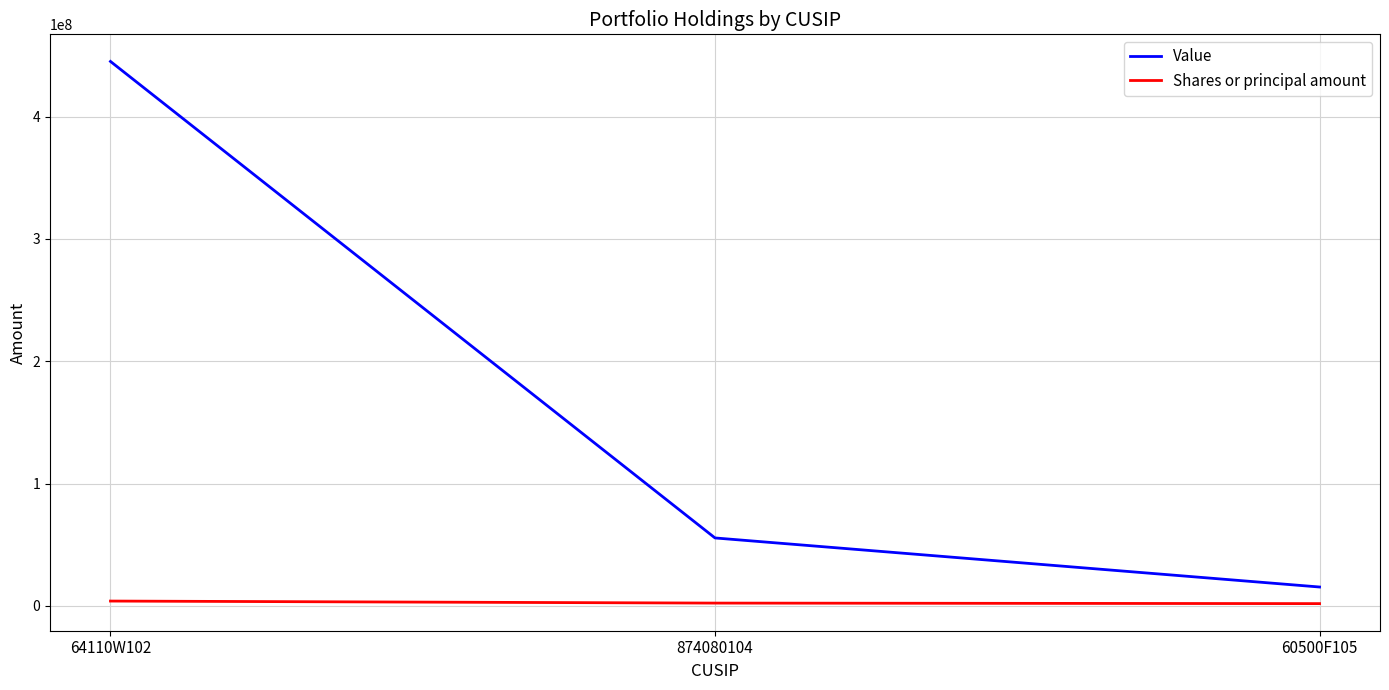

Which series has the widest spread of values?

Value